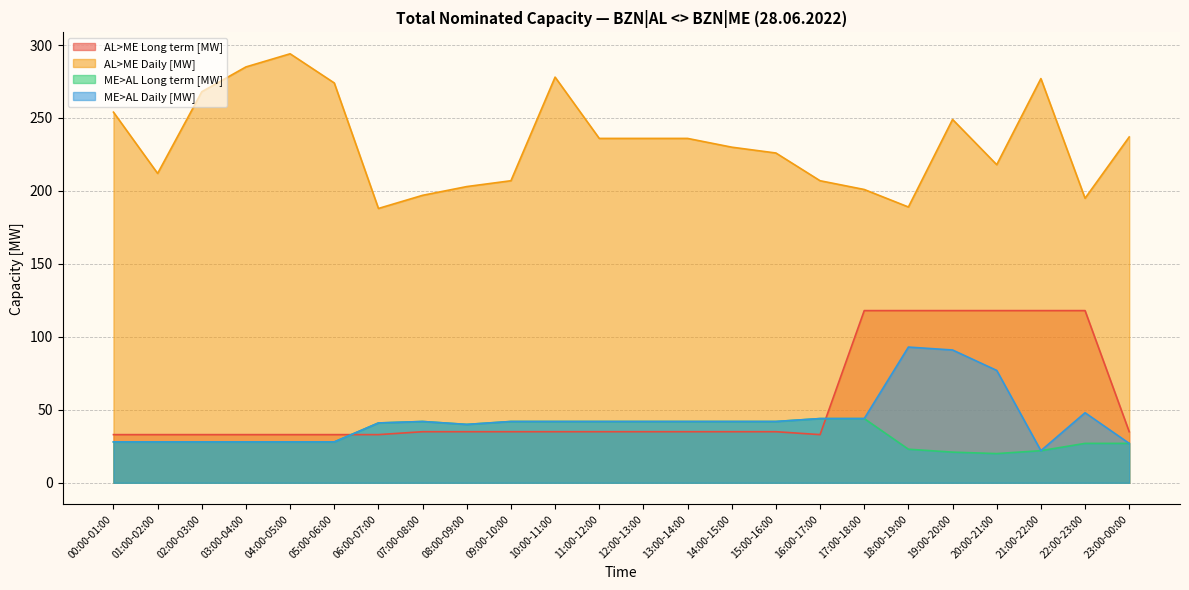

Reading left to right, list all the values displayed in this chart.

AL>ME Long term [MW]: 33	33	33	33	33	33	33	35	35	35	35	35	35	35	35	35	33	118	118	118	118	118	118	35
AL>ME Daily [MW]: 254	212	268	285	294	274	188	197	203	207	278	236	236	236	230	226	207	201	189	249	218	277	195	237
ME>AL Long term [MW]: 28	28	28	28	28	28	41	42	40	42	42	42	42	42	42	42	44	44	23	21	20	22	27	27
ME>AL Daily [MW]: 28	28	28	28	28	28	41	42	40	42	42	42	42	42	42	42	44	44	93	91	77	22	48	27